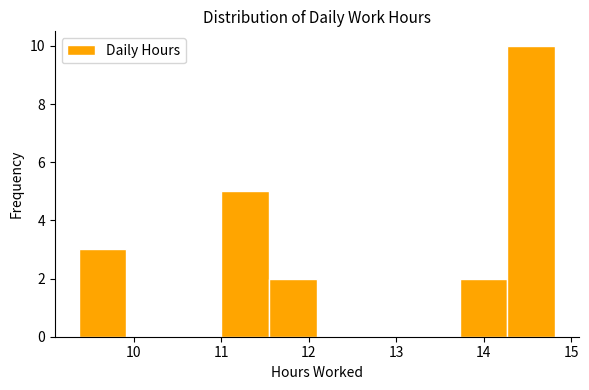

Reading left to right, transcribe this chart: for each bar, give the range it covers on the x-axis and its height. Neither the bar edges nor the heights are printed on the chart, so give them approximately, as read against the axes.

9.4 to 9.9: 3
9.9 to 10.5: 0
10.5 to 11.0: 0
11.0 to 11.5: 5
11.5 to 12.1: 2
12.1 to 12.6: 0
12.6 to 13.2: 0
13.2 to 13.7: 0
13.7 to 14.3: 2
14.3 to 14.8: 10